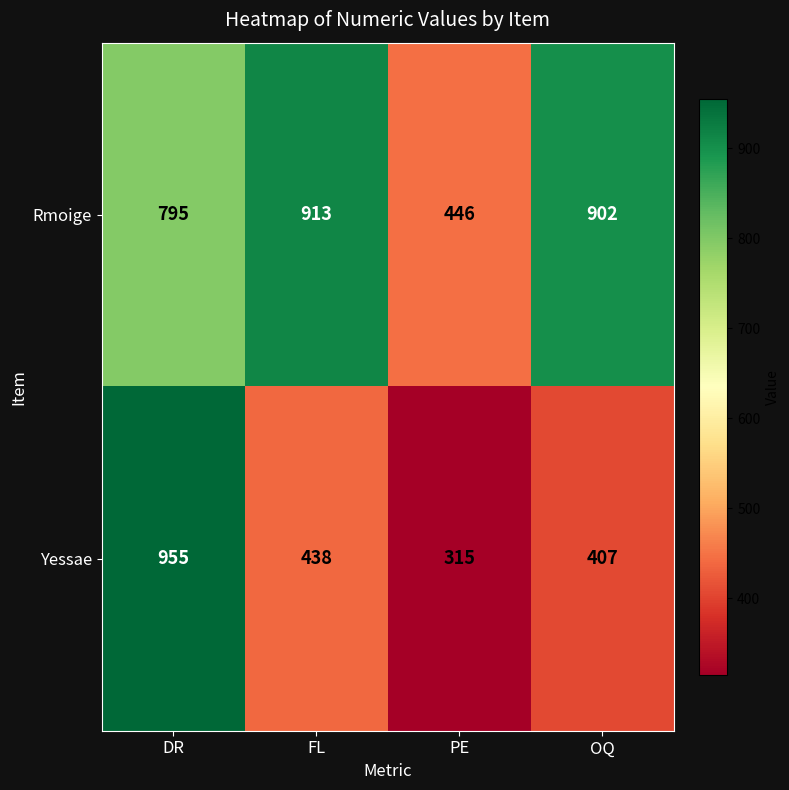

Is the value of Yessae at OQ greater than the value of Rmoige at OQ?

No